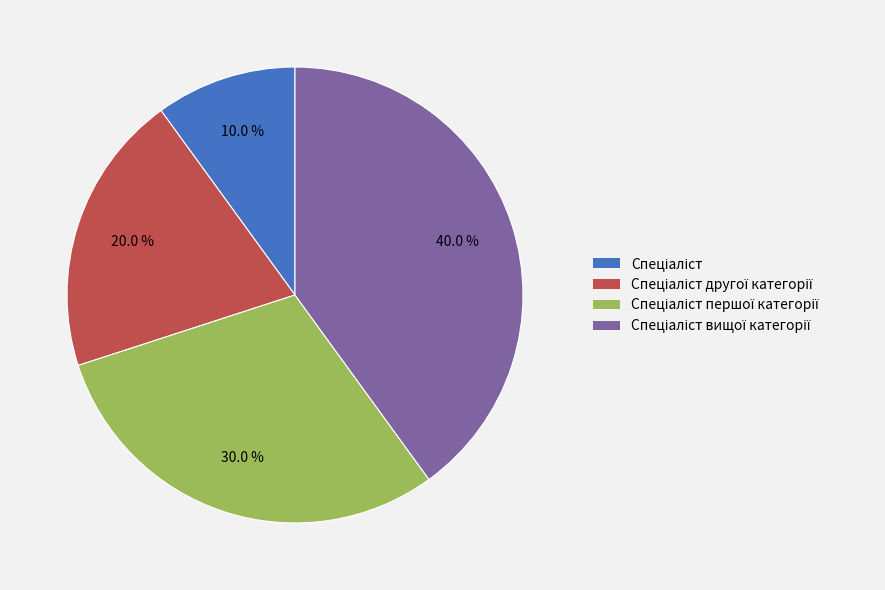

Is there any slice that represents more than half of the pie?

No